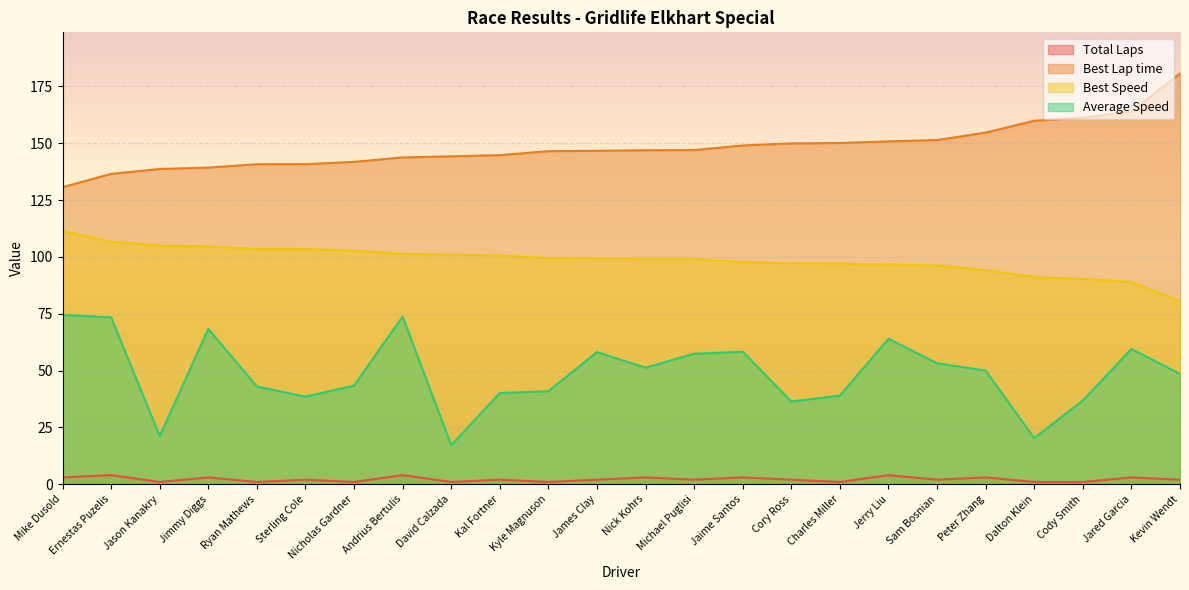

How many data points in Best Speed are less than 99?

10